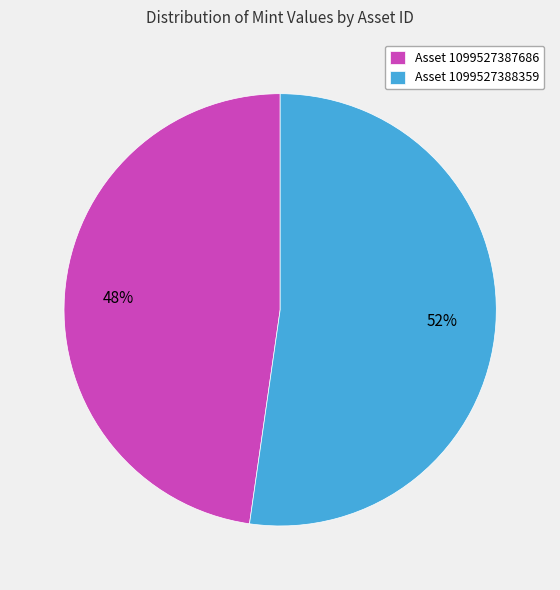

Approximately how many times larger is the value at Asset 1099527388359 compared to Asset 1099527387686?

1.1